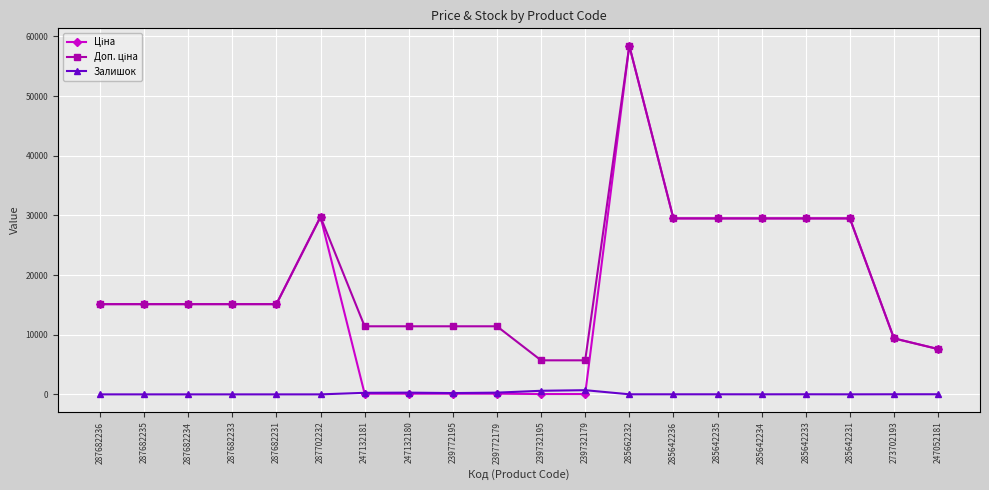

What is the approximate value of Залишок at 247132181?

260.0